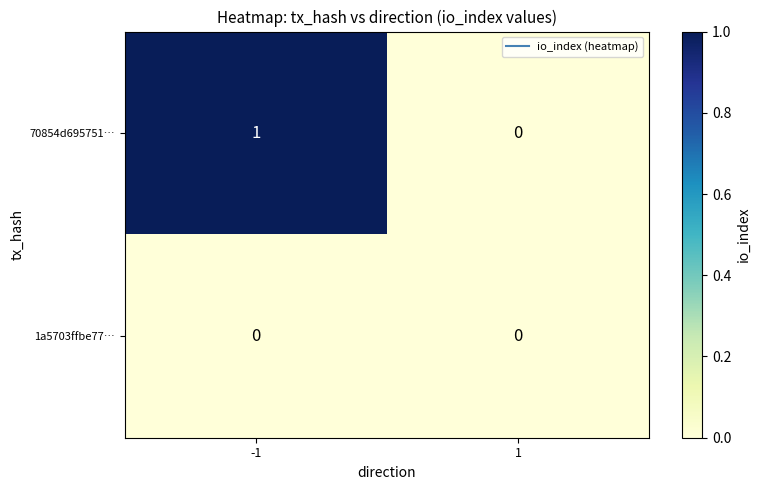

Between -1 and 1, which series saw the biggest shift?

70854d695751…